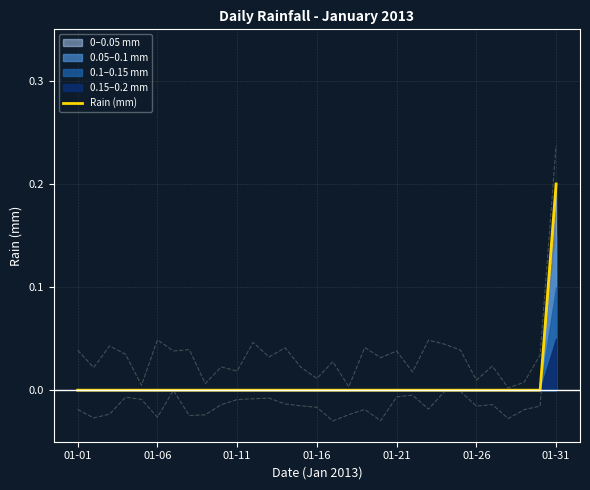

True or false: there are more than 2 points higher than both neighbors.

False